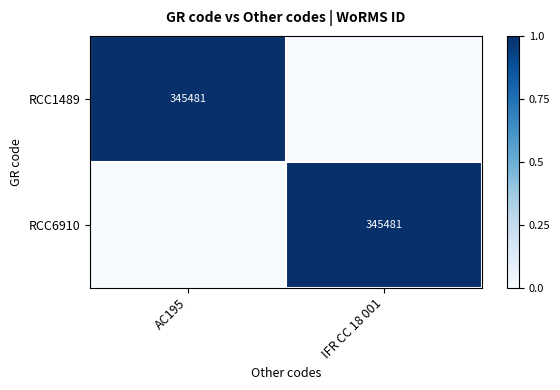

Is it true that RCC1489 equals 345481 at AC195?

True